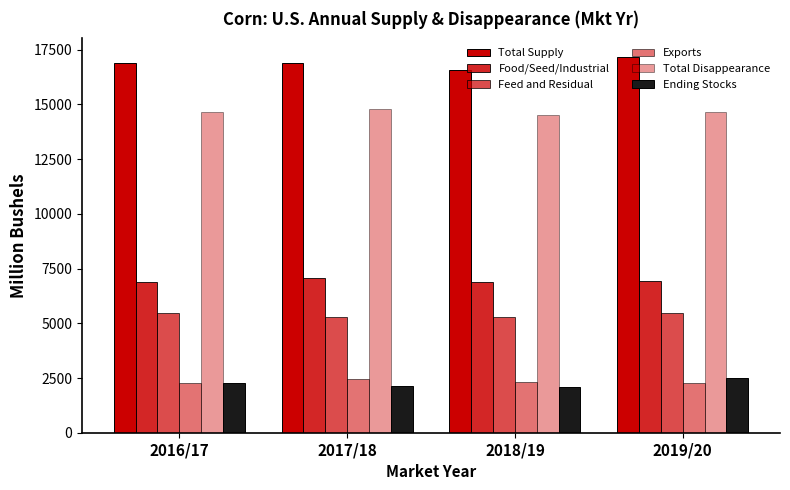

How many data points in Exports are less than 2300?

2